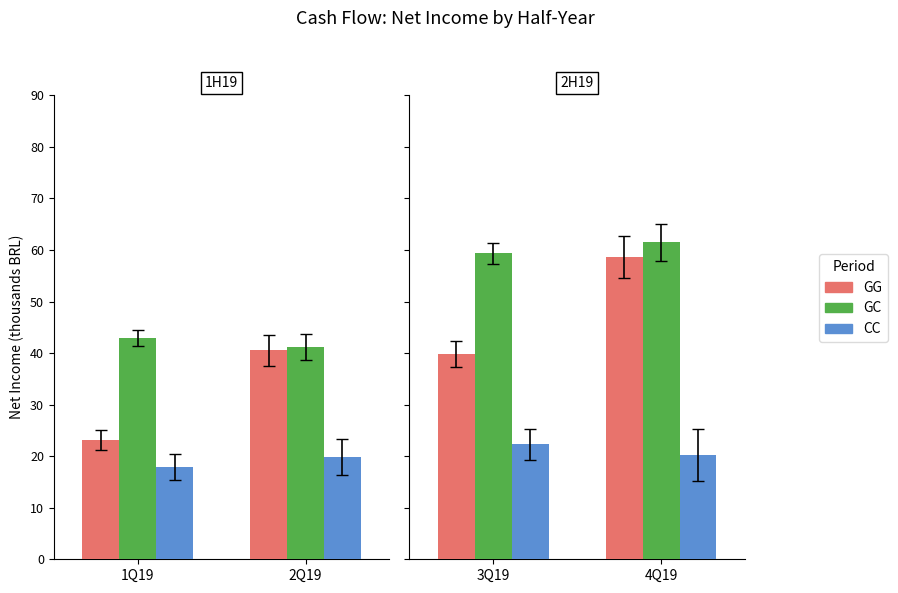

Between 4Q19 and 3Q19, which is larger?

4Q19